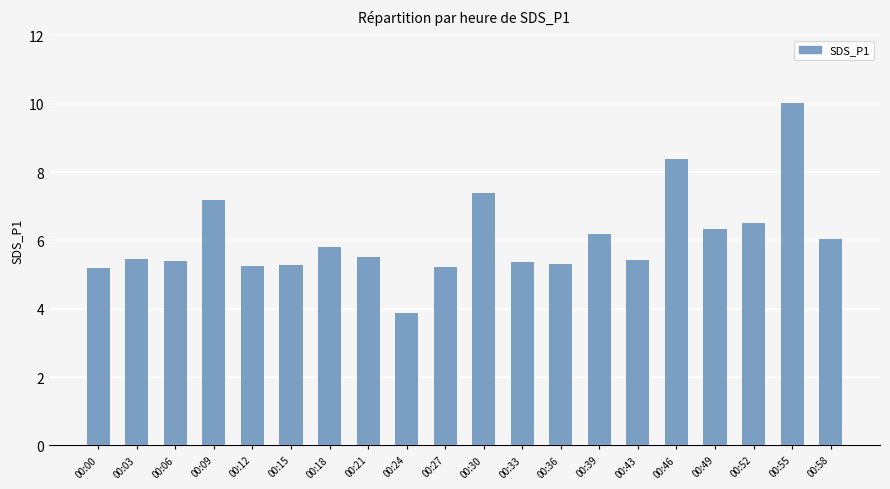

Is it true that the value at 00:12 is 9.3?

False